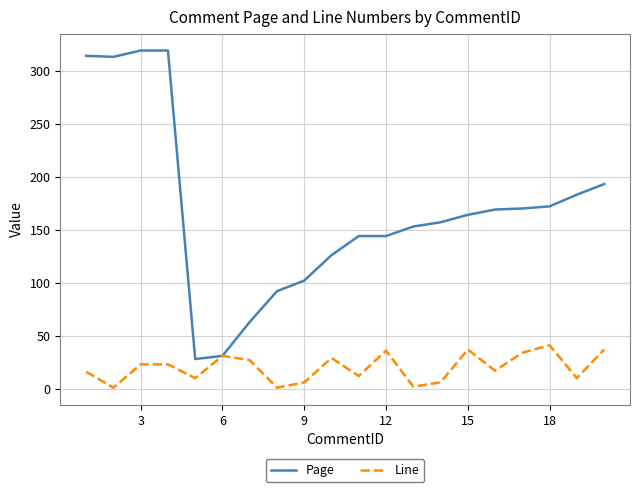

List the series in order of their overall mean, highest first.

Page, Line